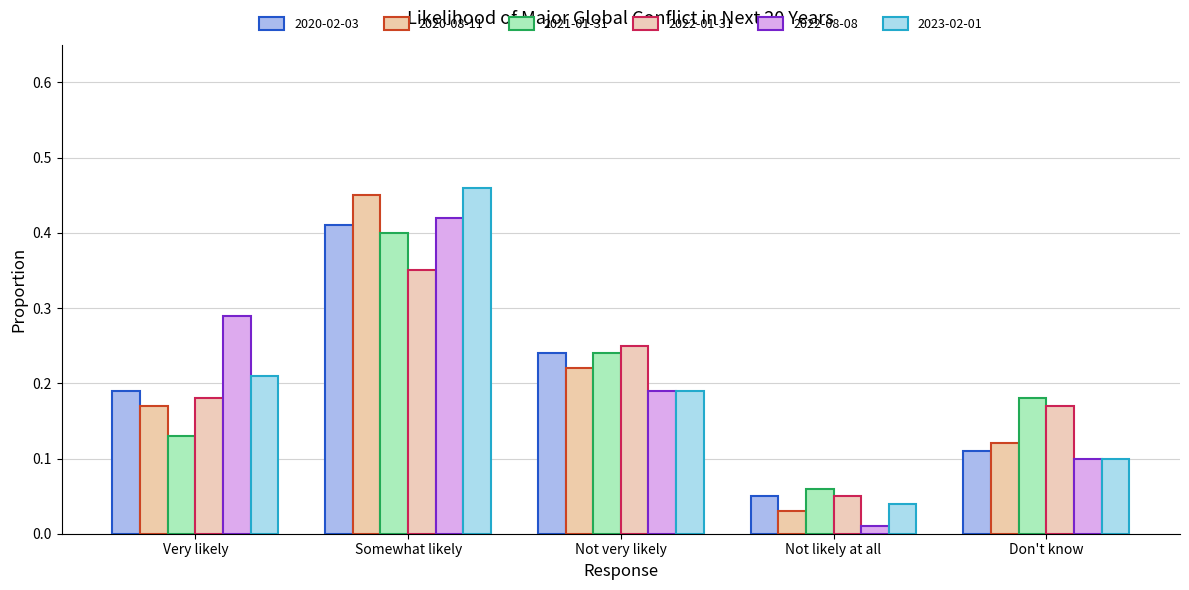

Which label corresponds to the largest value in the chart?

Somewhat likely